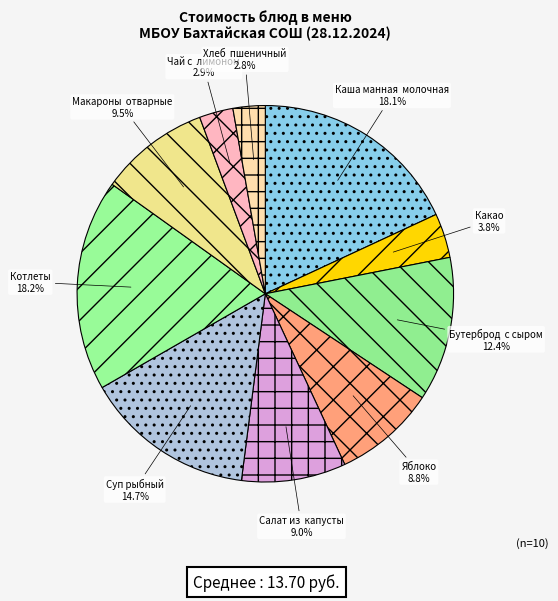

What percentage do Чай с лимоном and Хлеб пшеничный together represent?

5.7%